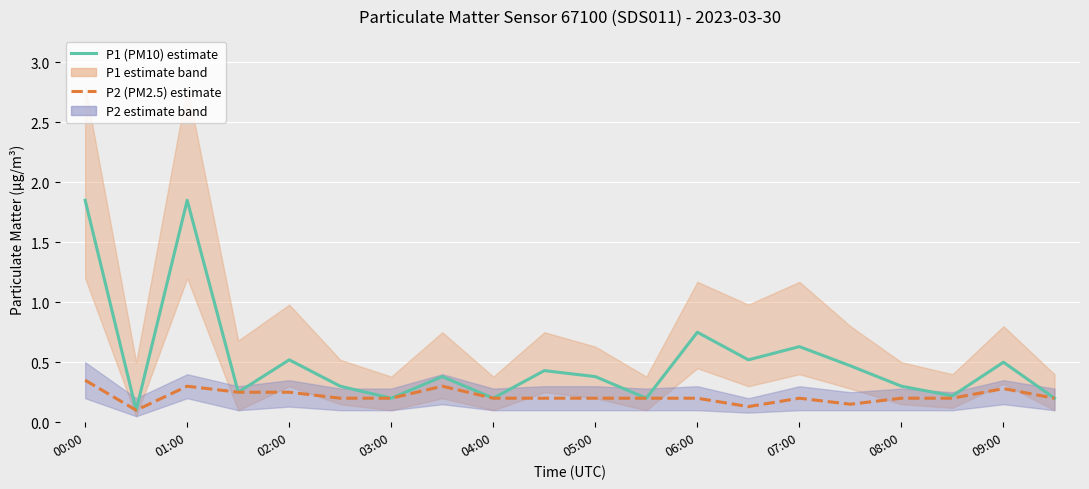

At how many categories does at least one series exceed 1?

2